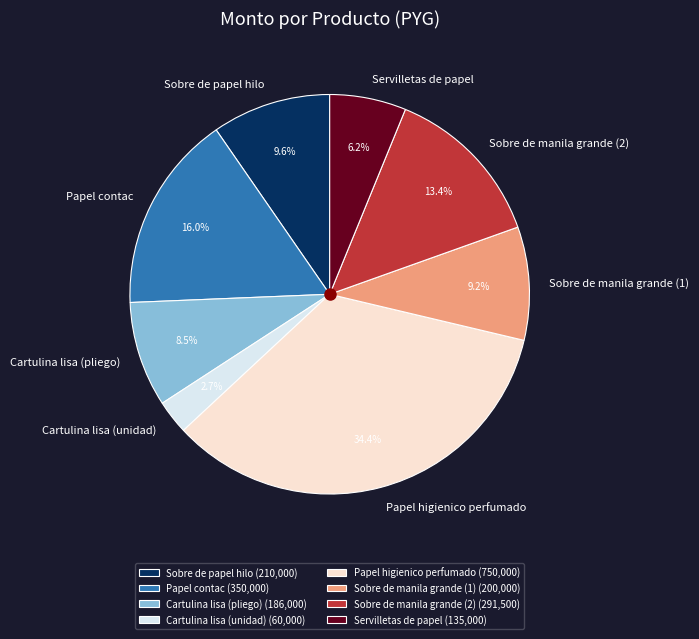

The Cartulina lisa (unidad) slice represents 13% of the pie. True or false?

False